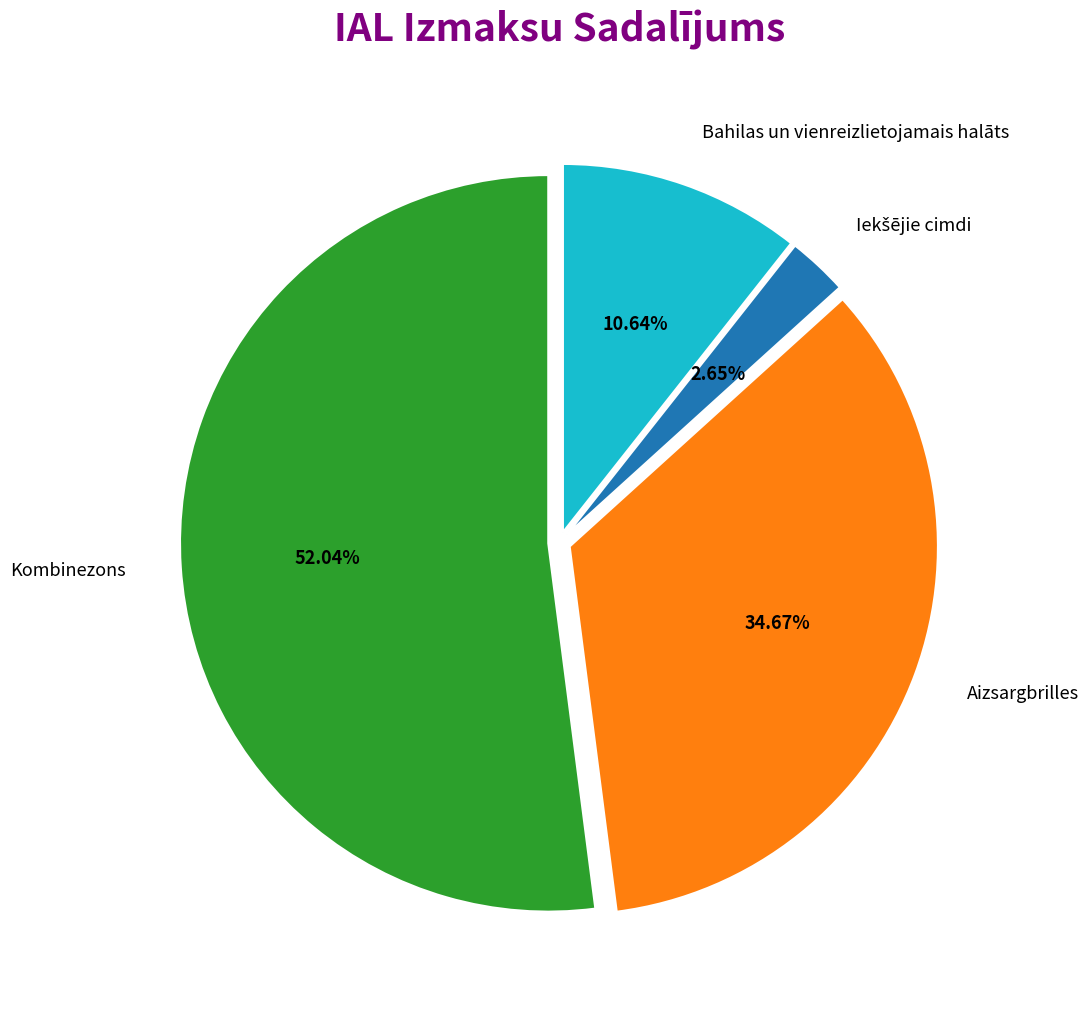

Is the sum of Kombinezons and Aizsargbrilles greater than half?

Yes